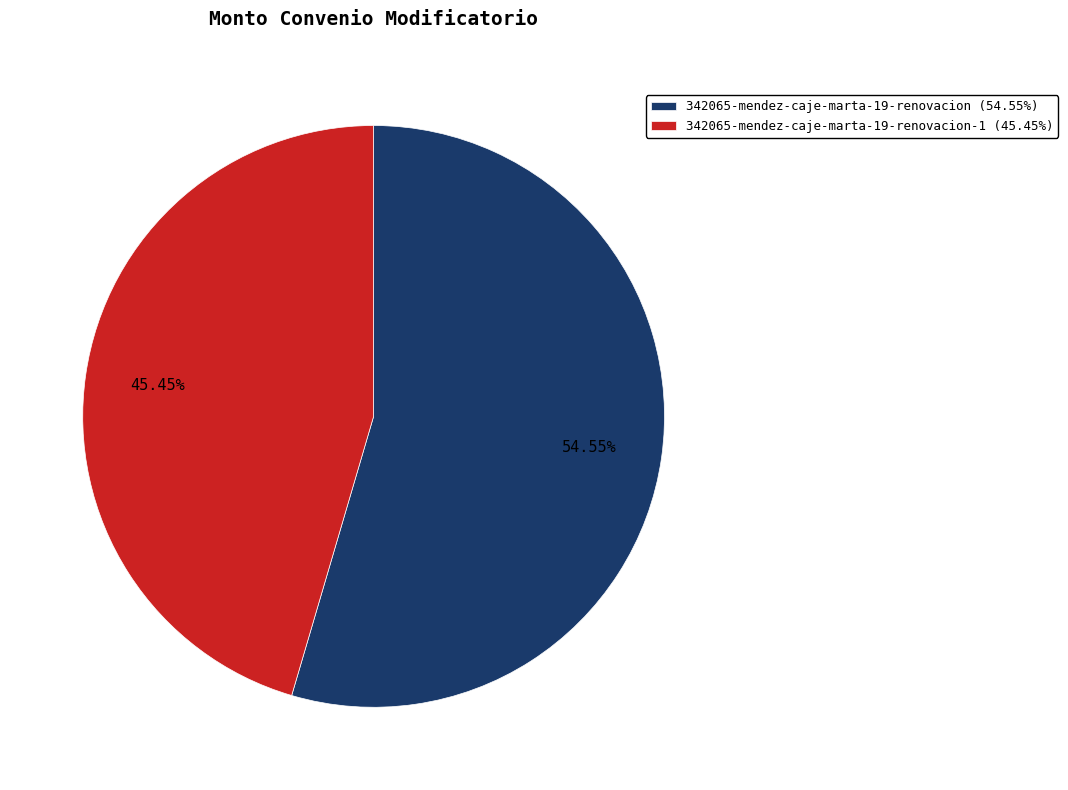

What is the majority slice?

342065-mendez-caje-marta-19-renovacion (54.55%)